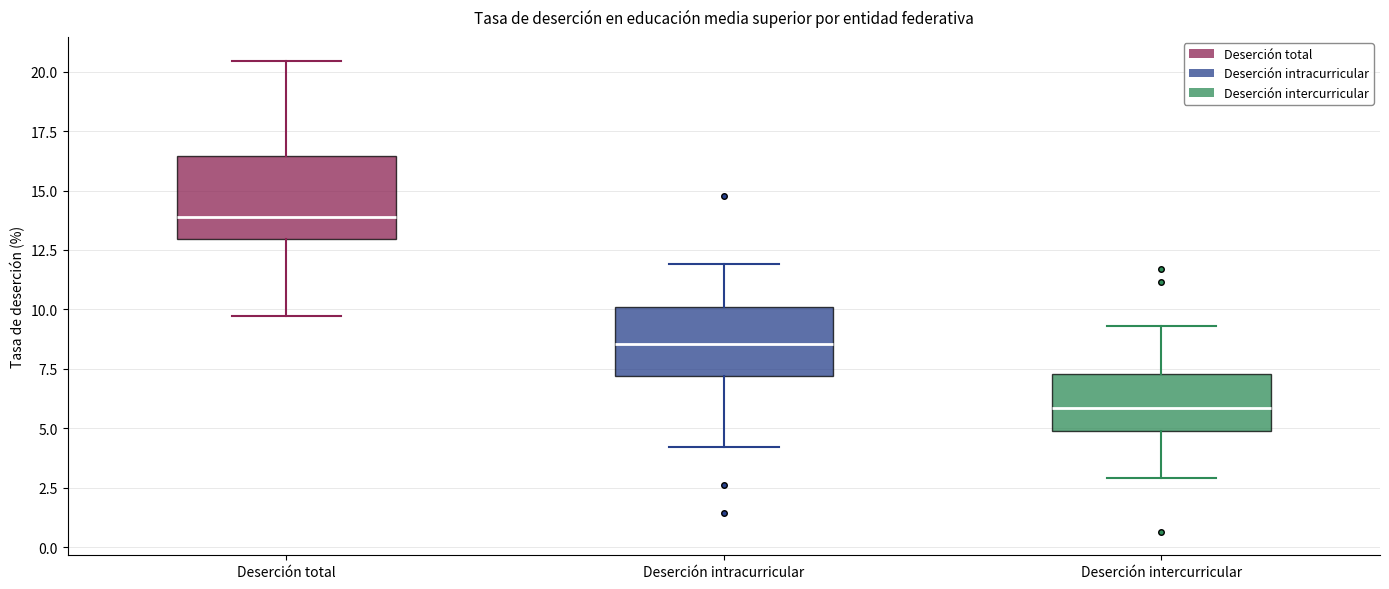

Reading left to right, read every box against the y-axis: the position of its median line, the range the box covers, and the ends of its whiskers. The values are not printed on the chart, so give them approximately, as read against the axis.

Deserción total: median 14.0, box 13.0 to 16.5, whiskers 9.5 to 20.5
Deserción intracurricular: median 8.5, box 7.0 to 10.0, whiskers 4.0 to 12.0
Deserción intercurricular: median 6.0, box 5.0 to 7.5, whiskers 3.0 to 9.5